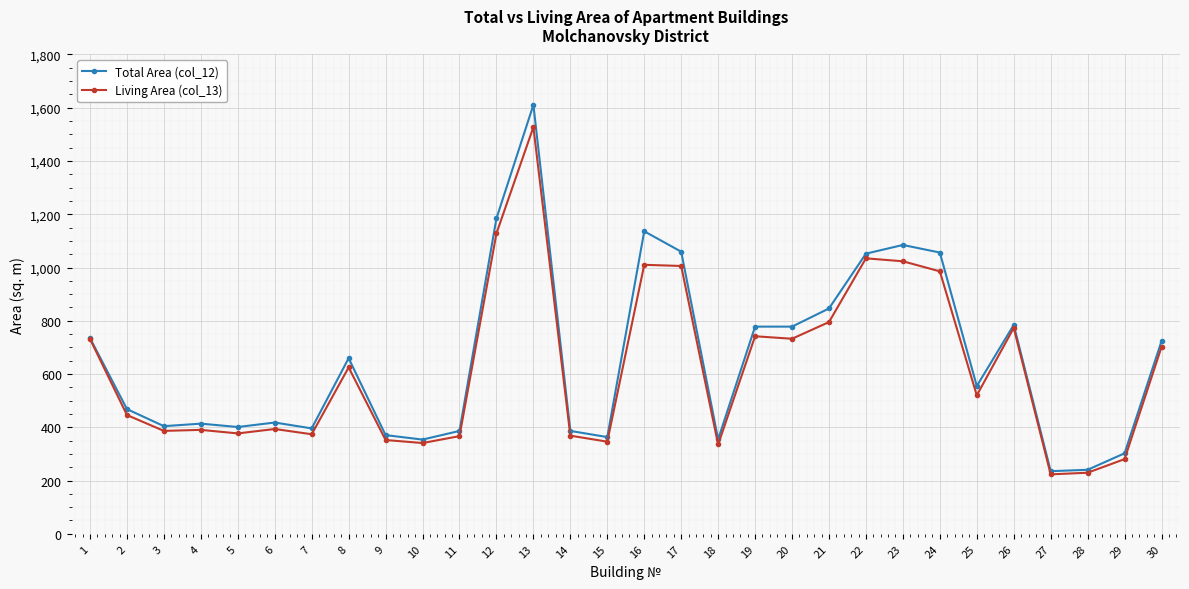

What is the greatest value displayed?

1610.7